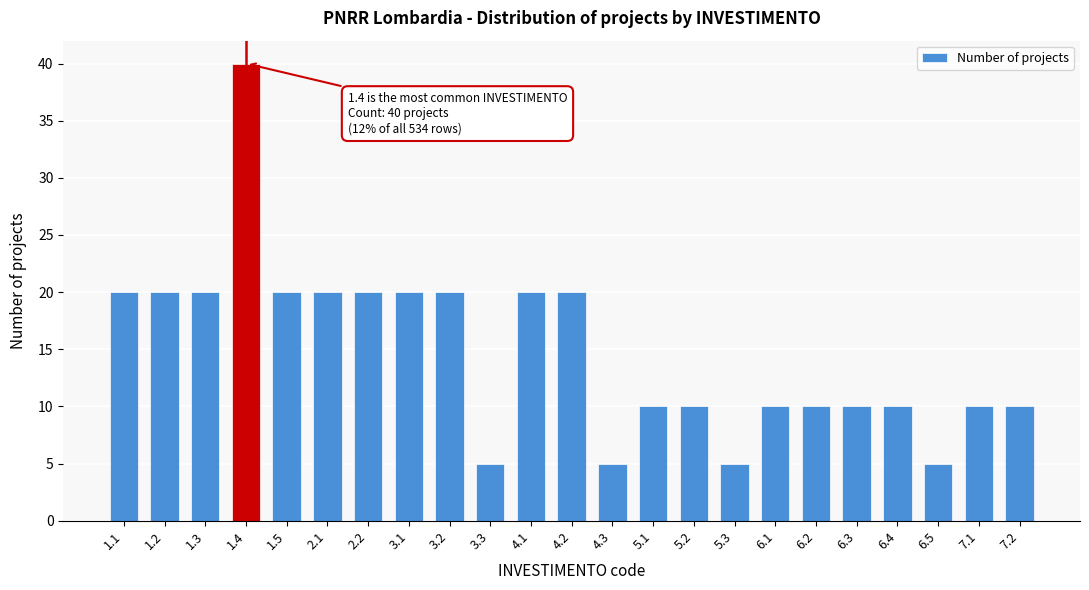

Reading right to left, what are all the values shown in this chart?

7.2=10	7.1=10	6.5=5	6.4=10	6.3=10	6.2=10	6.1=10	5.3=5	5.2=10	5.1=10	4.3=5	4.2=20	4.1=20	3.3=5	3.2=20	3.1=20	2.2=20	2.1=20	1.5=20	1.4=40	1.3=20	1.2=20	1.1=20